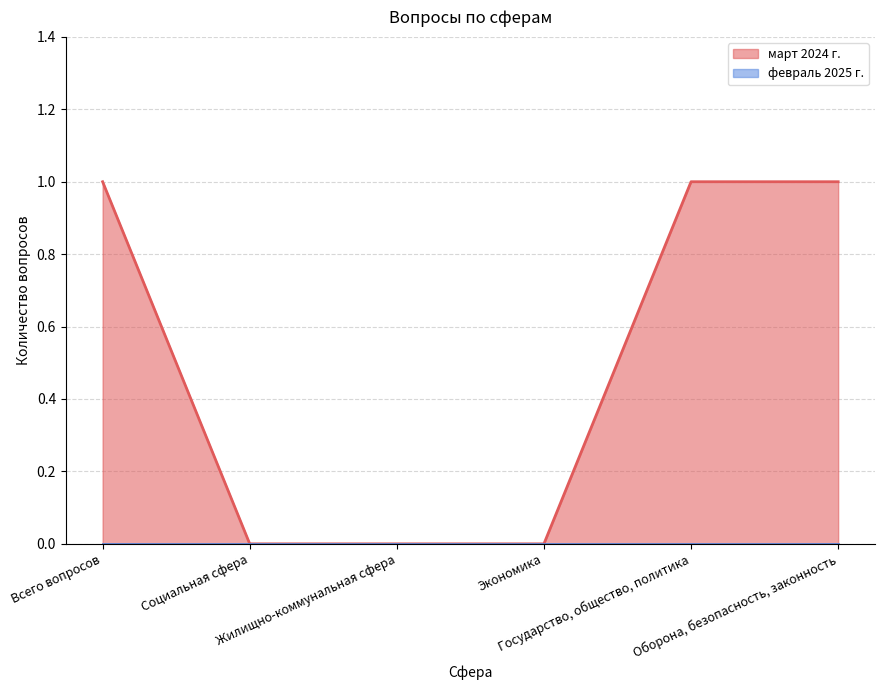

Count the number of categories in the chart.

6